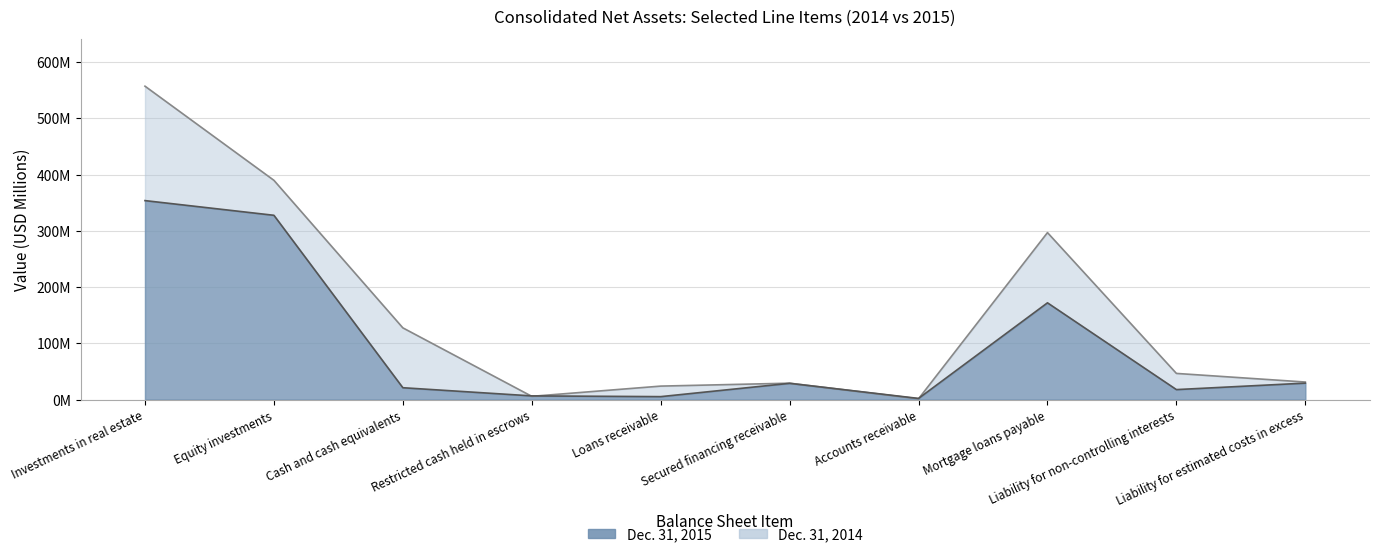

Reading left to right, what are all the values shown in this chart?

Dec. 31, 2015: Investments in real estate=353.9	Equity investments=327.7	Cash and cash equivalents=21.1	Restricted cash held in escrows=6.6	Loans receivable=5.3	Secured financing receivable=28.9	Accounts receivable=2.1	Mortgage loans payable=172.1	Liability for non-controlling interests=17.8	Liability for estimated costs in excess=29.3
Dec. 31, 2014: Investments in real estate=557.3	Equity investments=389.9	Cash and cash equivalents=127.6	Restricted cash held in escrows=5.8	Loans receivable=24.0	Secured financing receivable=29.2	Accounts receivable=1.5	Mortgage loans payable=297.0	Liability for non-controlling interests=46.6	Liability for estimated costs in excess=31.3